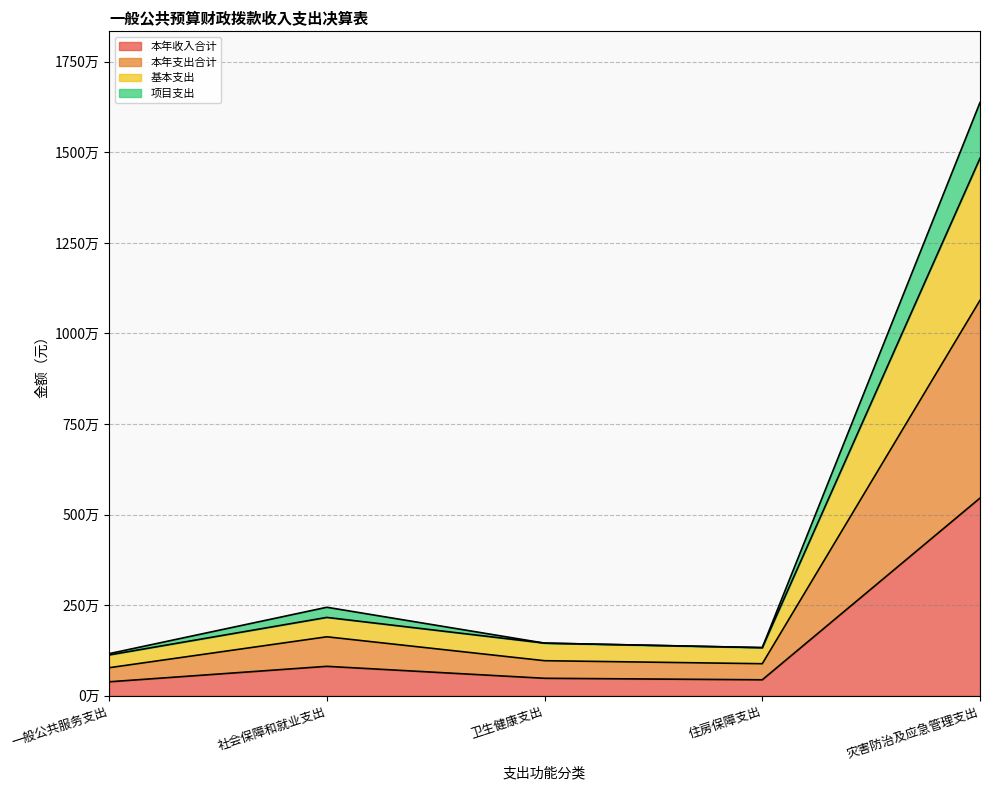

Is the value of 本年收入合计 at 社会保障和就业支出 greater than the value of 本年支出合计 at 灾害防治及应急管理支出?

No